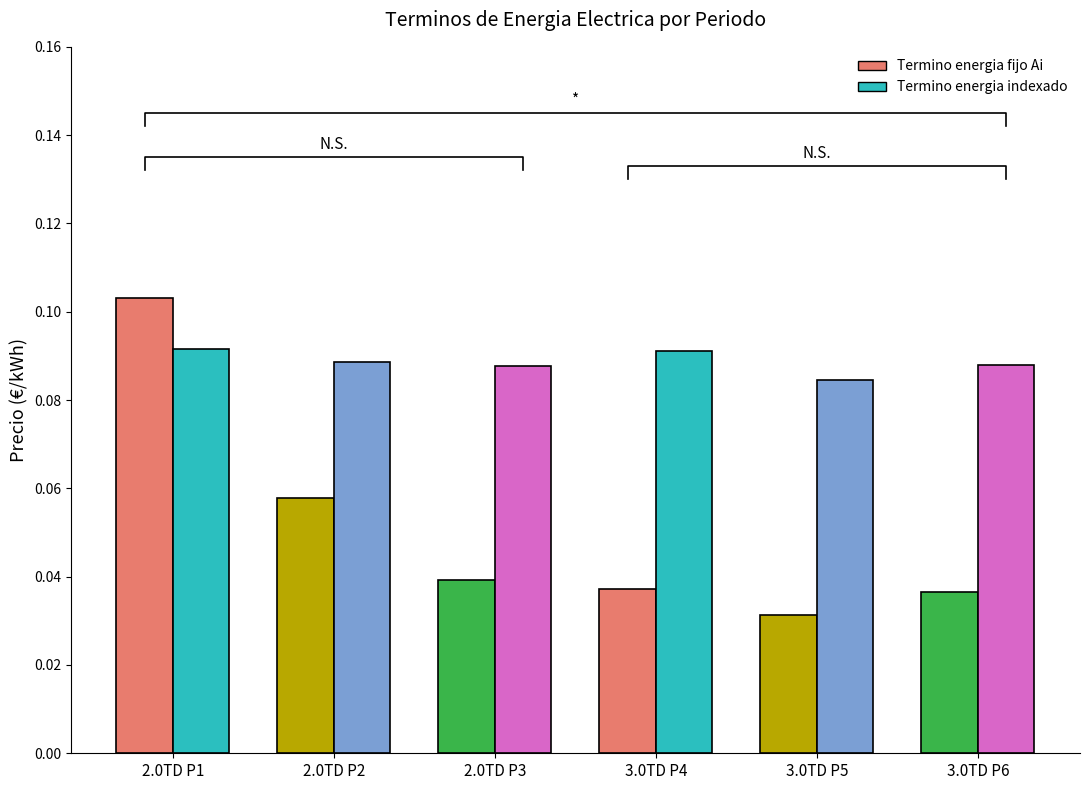

At which label is Termino energia fijo Ai closest to 0?

3.0TD P5